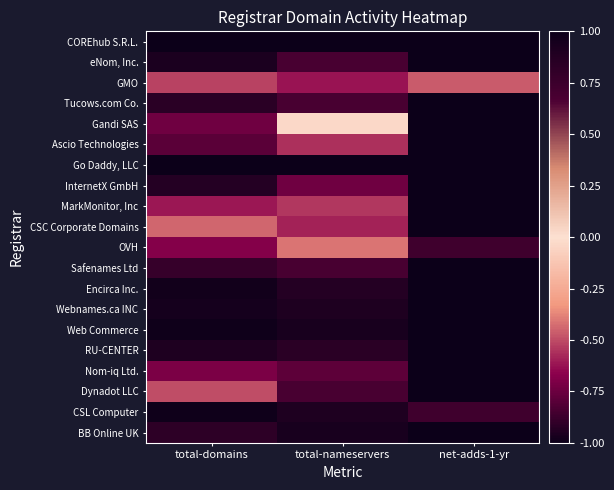

How many categories are shown in the chart?

3